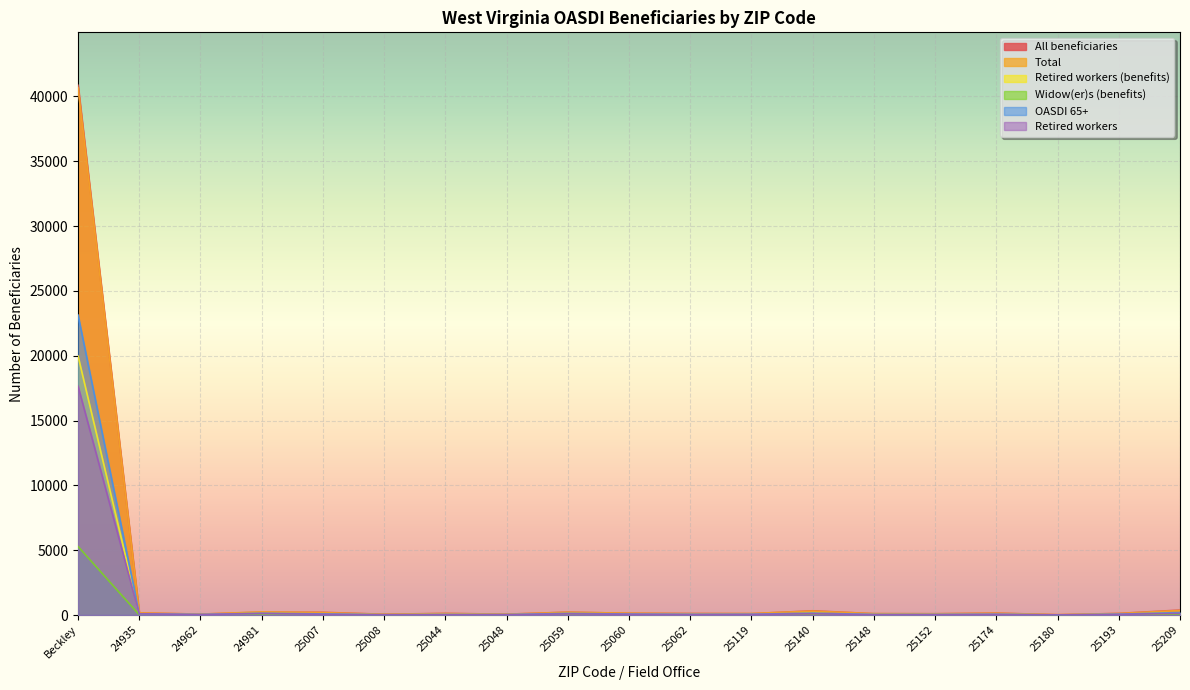

Reading right to left, what are all the values shown in this chart?

All beneficiaries: 25209=383	25193=124	25180=22	25174=148	25152=98	25148=104	25140=327	25119=106	25062=118	25060=136	25059=220	25048=64	25044=126	25008=59	25007=208	24981=225	24962=69	24935=160	Beckley=40861
Total: 25209=350	25193=115	25180=25	25174=135	25152=95	25148=105	25140=300	25119=115	25062=105	25060=140	25059=210	25048=65	25044=110	25008=55	25007=185	24981=240	24962=70	24935=160	Beckley=40675
Retired workers (benefits): 25209=154	25193=56	25180=5	25174=62	25152=36	25148=31	25140=119	25119=50	25062=45	25060=64	25059=101	25048=27	25044=40	25008=18	25007=67	24981=119	24962=44	24935=95	Beckley=19984
Widow(er)s (benefits): 25209=74	25193=23	25180=4	25174=11	25152=13	25148=13	25140=34	25119=11	25062=13	25060=19	25059=32	25048=11	25044=13	25008=7	25007=28	24981=18	24962=8	24935=16	Beckley=5289
OASDI 65+: 25209=190	25193=65	25180=10	25174=60	25152=45	25148=45	25140=145	25119=60	25062=55	25060=75	25059=125	25048=35	25044=40	25008=25	25007=85	24981=135	24962=45	24935=95	Beckley=23140
Retired workers: 25209=125	25193=50	25180=5	25174=50	25152=30	25148=25	25140=95	25119=45	25062=35	25060=55	25059=85	25048=25	25044=30	25008=15	25007=55	24981=115	24962=40	24935=90	Beckley=17655